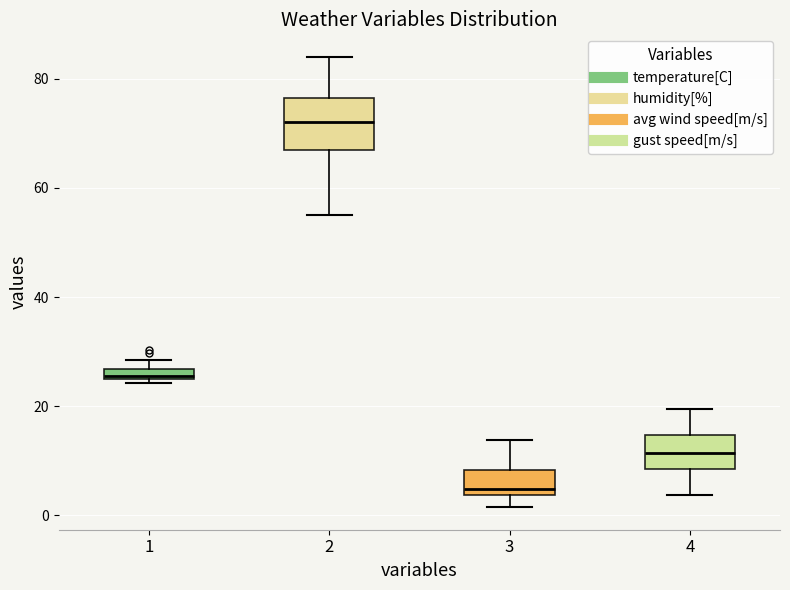

Where is the upper edge of the box at x = 3 on the y-axis? The values are not printed on the chart, so give them approximately, as read against the axis.

8